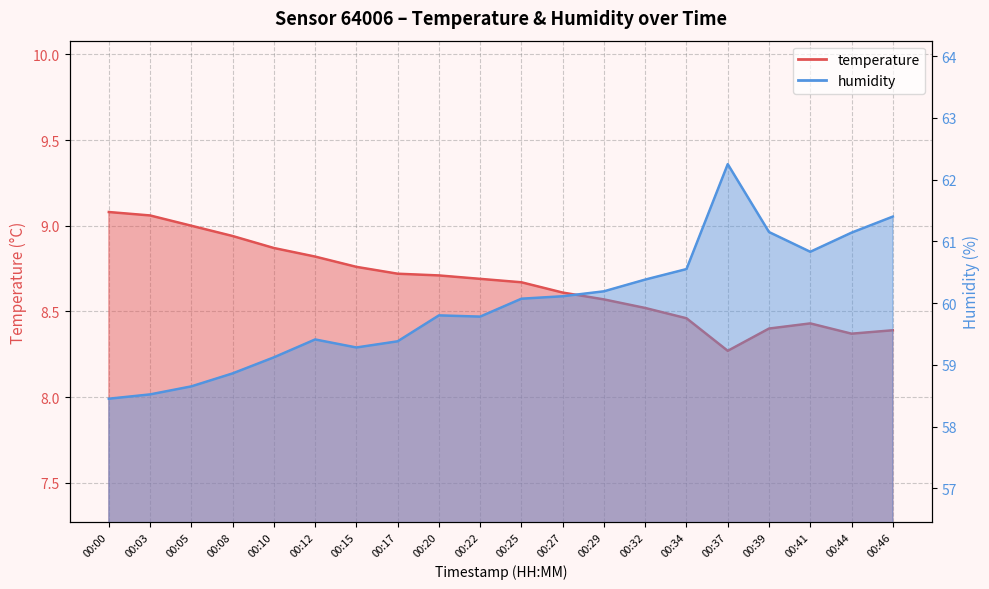

True or false: temperature and humidity intersect in this chart.

False